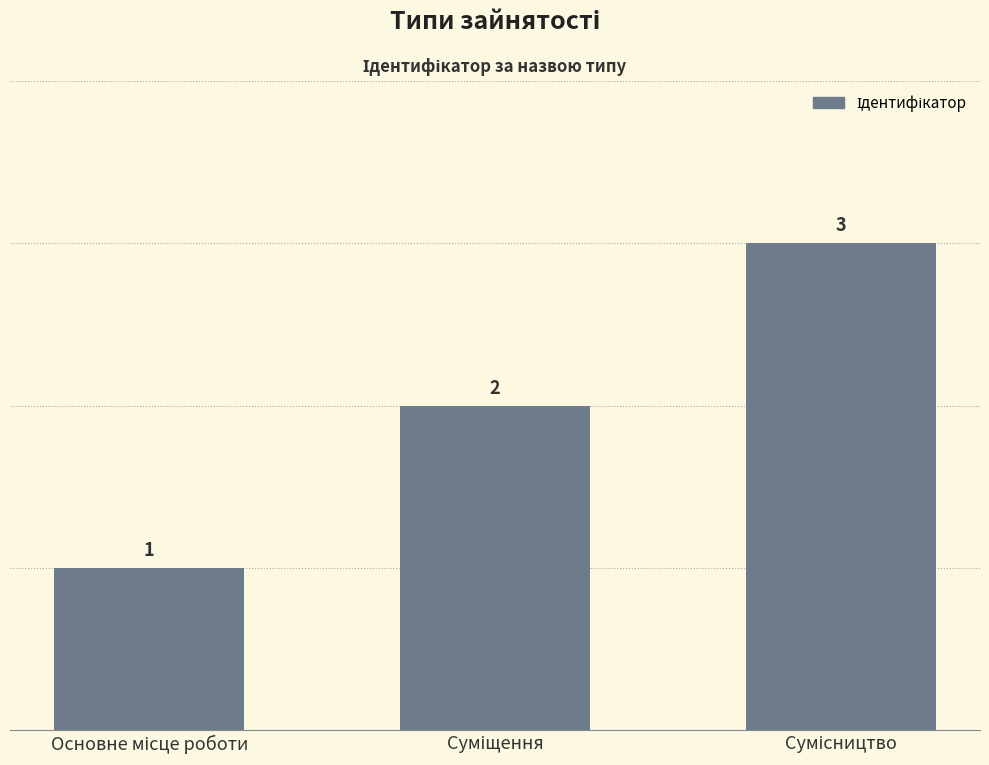

How many values are between 1 and 3?

3